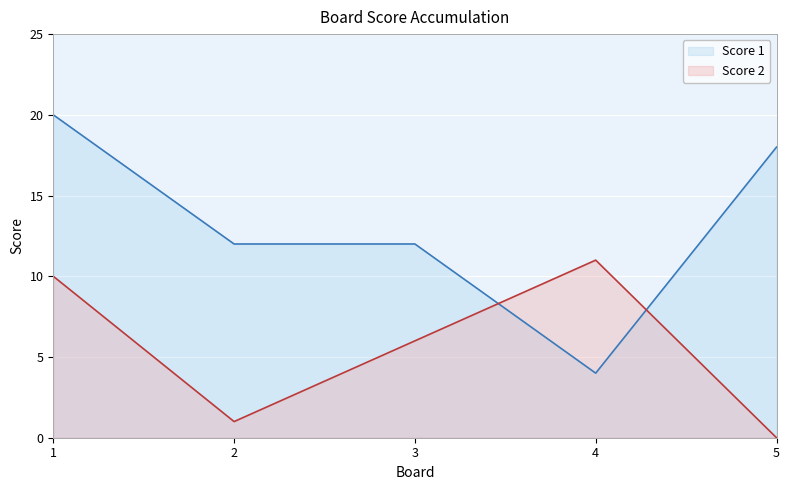

What is the sum of all Score 1 values?

66